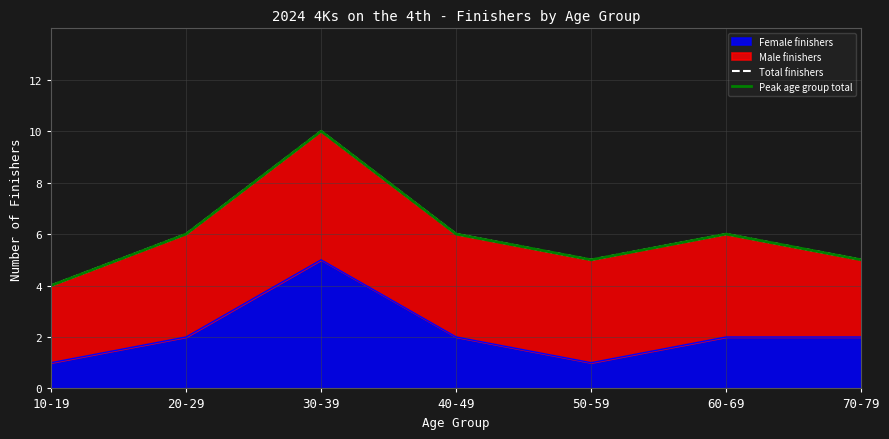

True or false: Peak age group total has a value of 10 at 20-29.

False